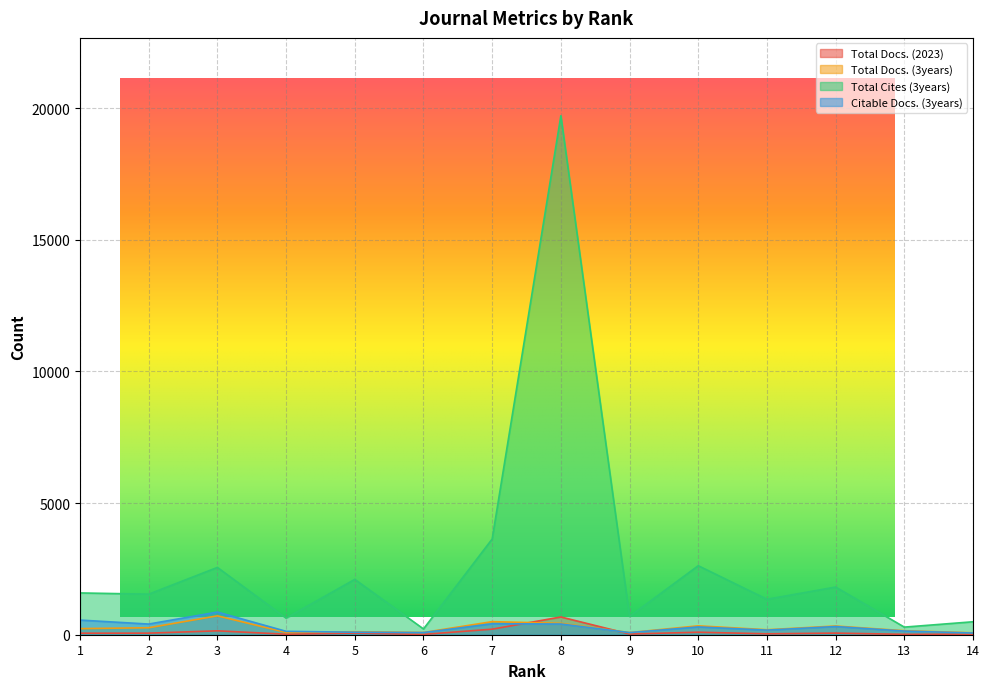

What are all the series names shown in the legend?

Total Docs. (2023), Total Docs. (3years), Total Cites (3years), Citable Docs. (3years)